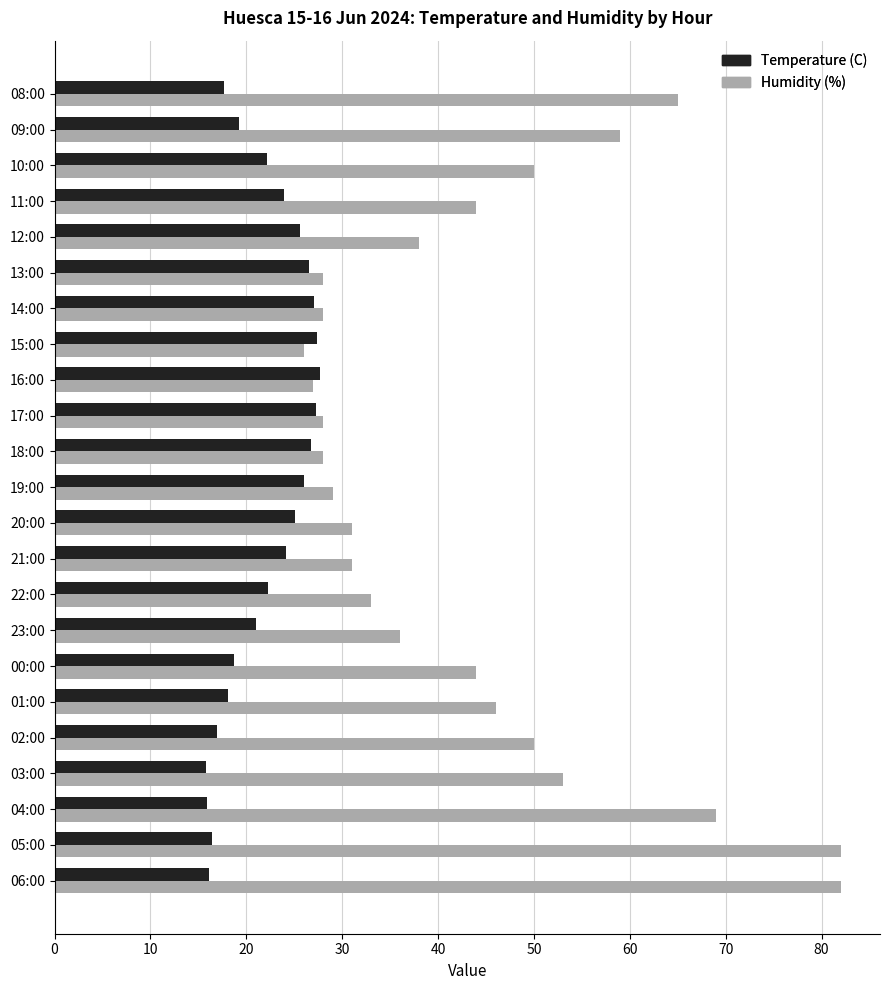

Which series changed the most between 00:00 and 21:00?

Humidity (%)